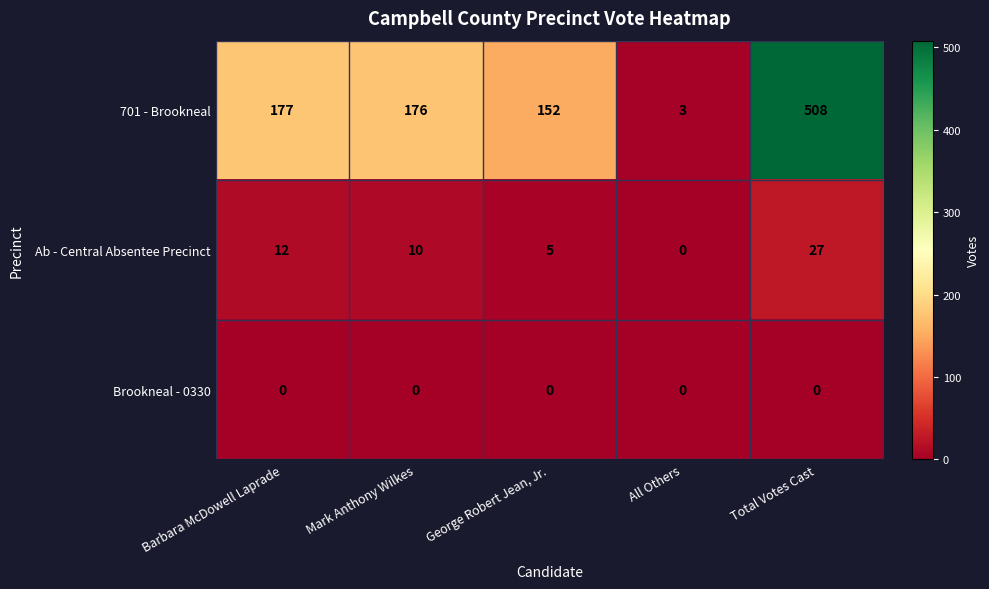

The Ab - Central Absentee Precinct series shows 15 at Mark Anthony Wilkes. True or false?

False